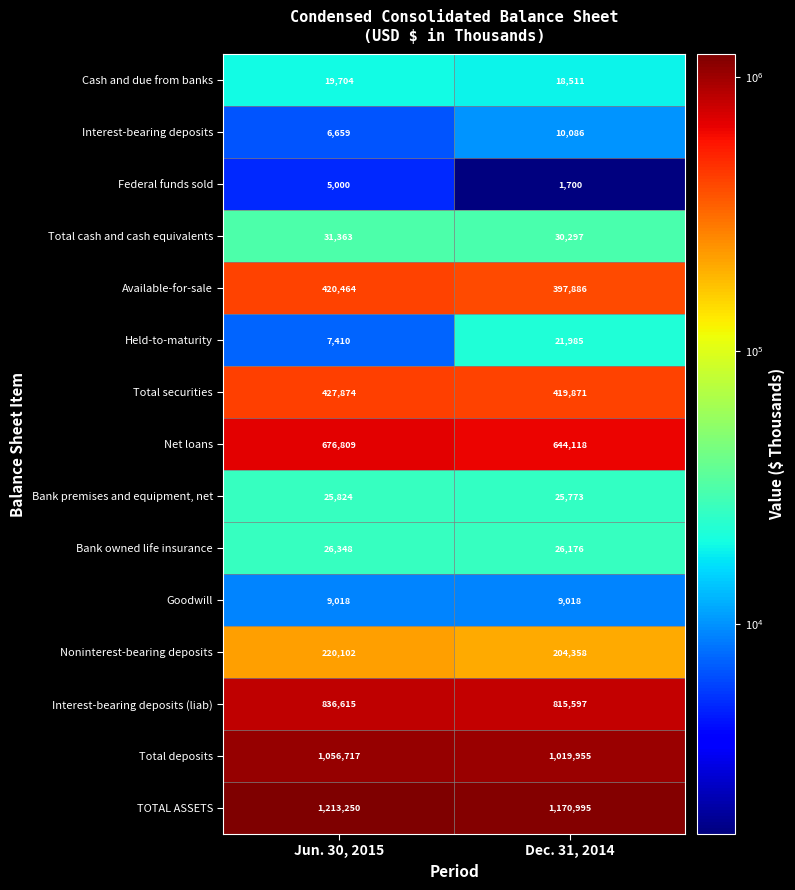

Is it true that Bank premises and equipment, net equals 43311 at Jun. 30, 2015?

False